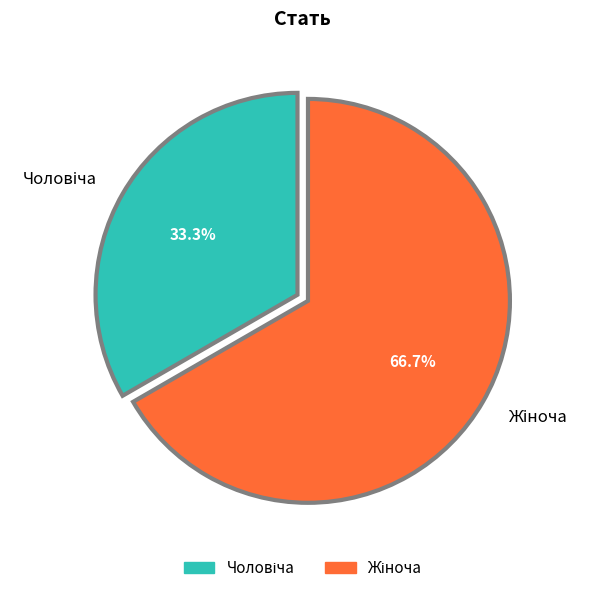

Is there a majority slice in this chart?

Yes